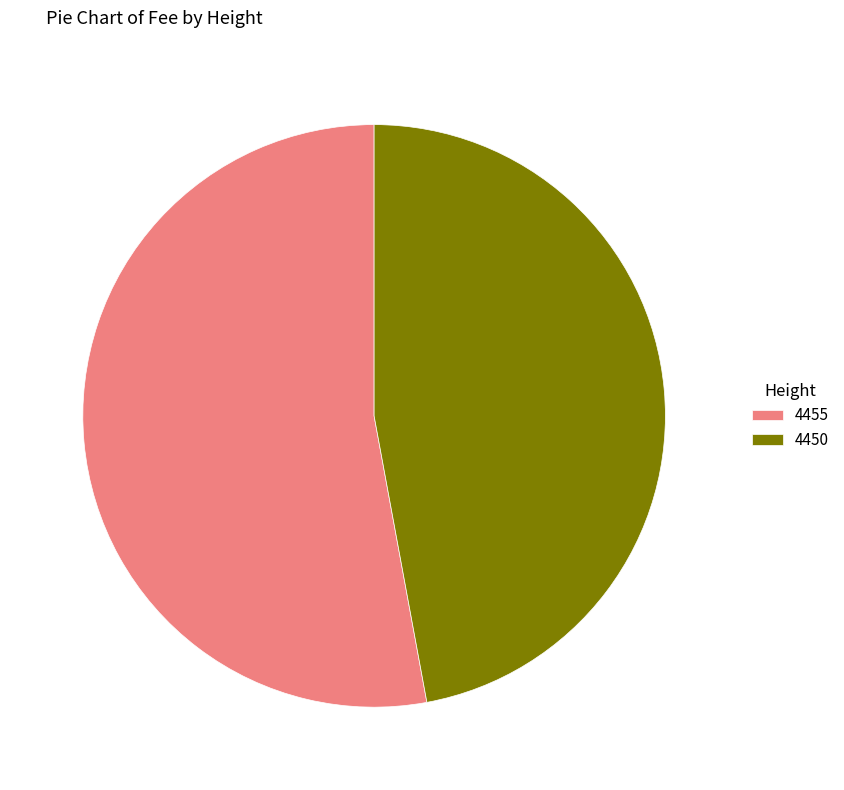

Is there a majority slice in this chart?

Yes